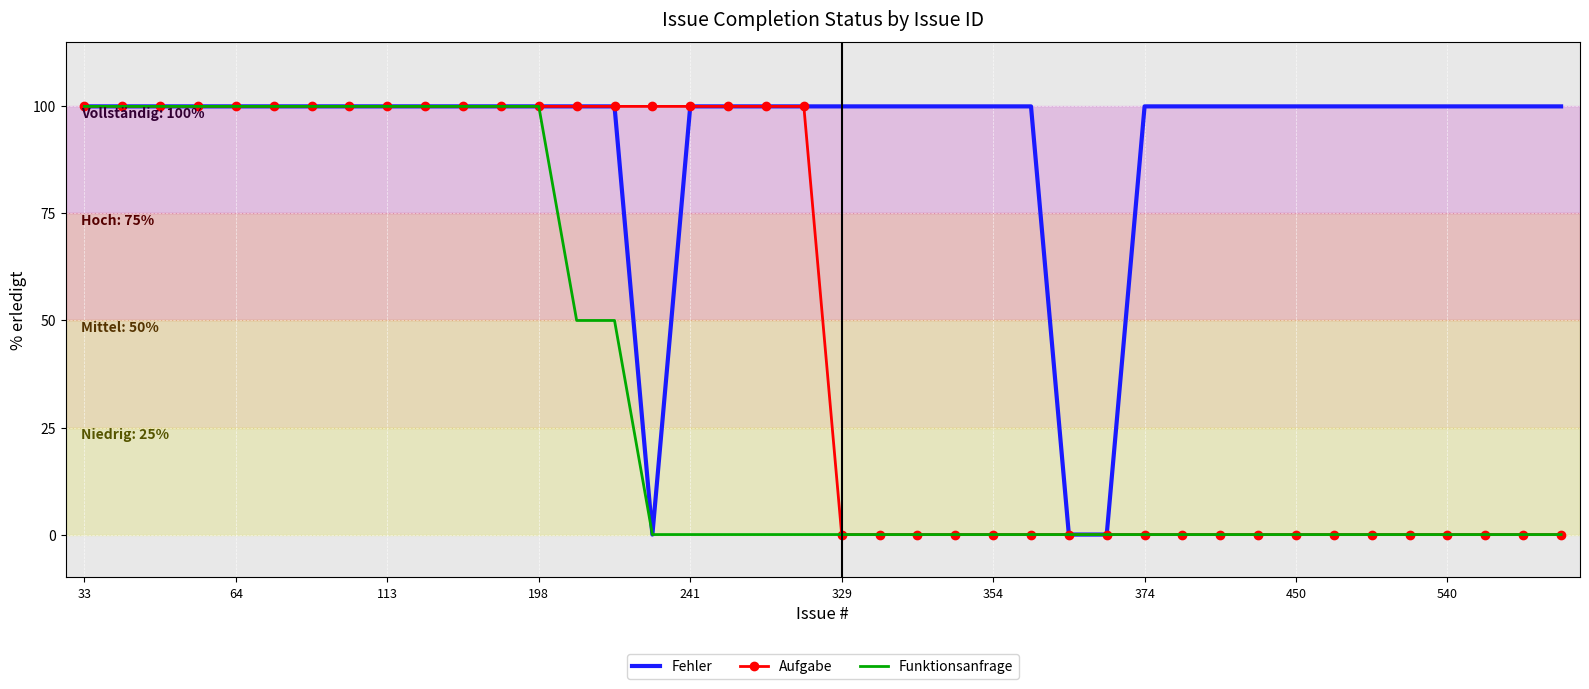

What is the highest value of the Funktionsanfrage series?

100